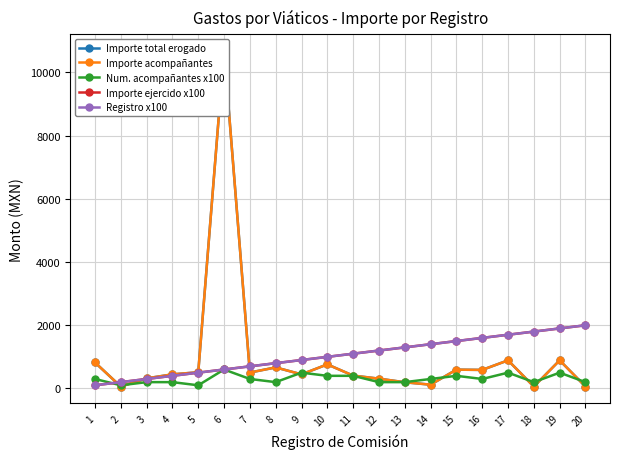

How many interior local peaks does the Importe acompañantes series have?

6